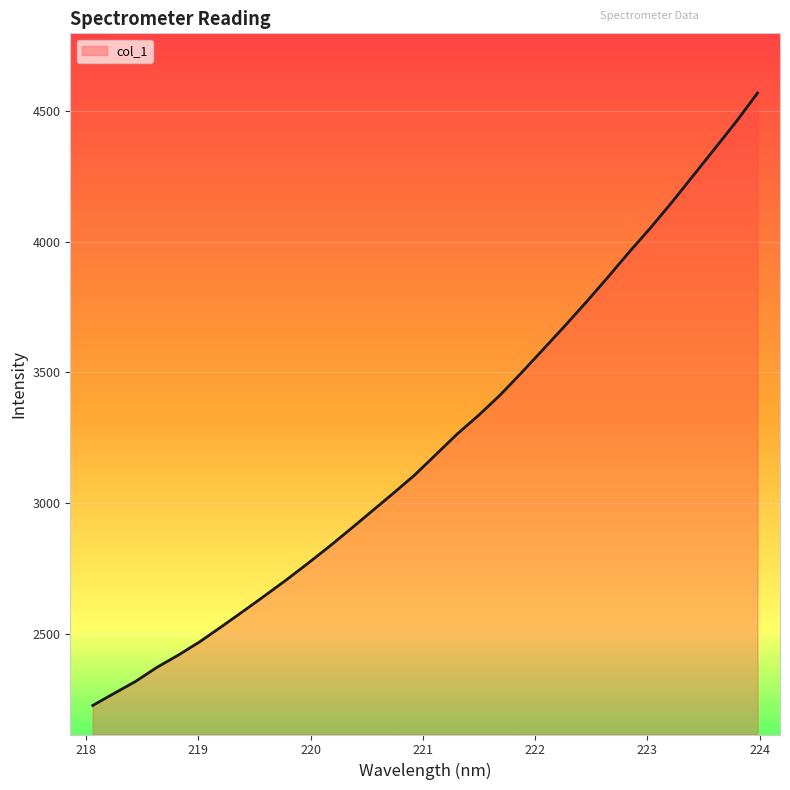

What is the difference between the maximum and minimum values?

2344.3